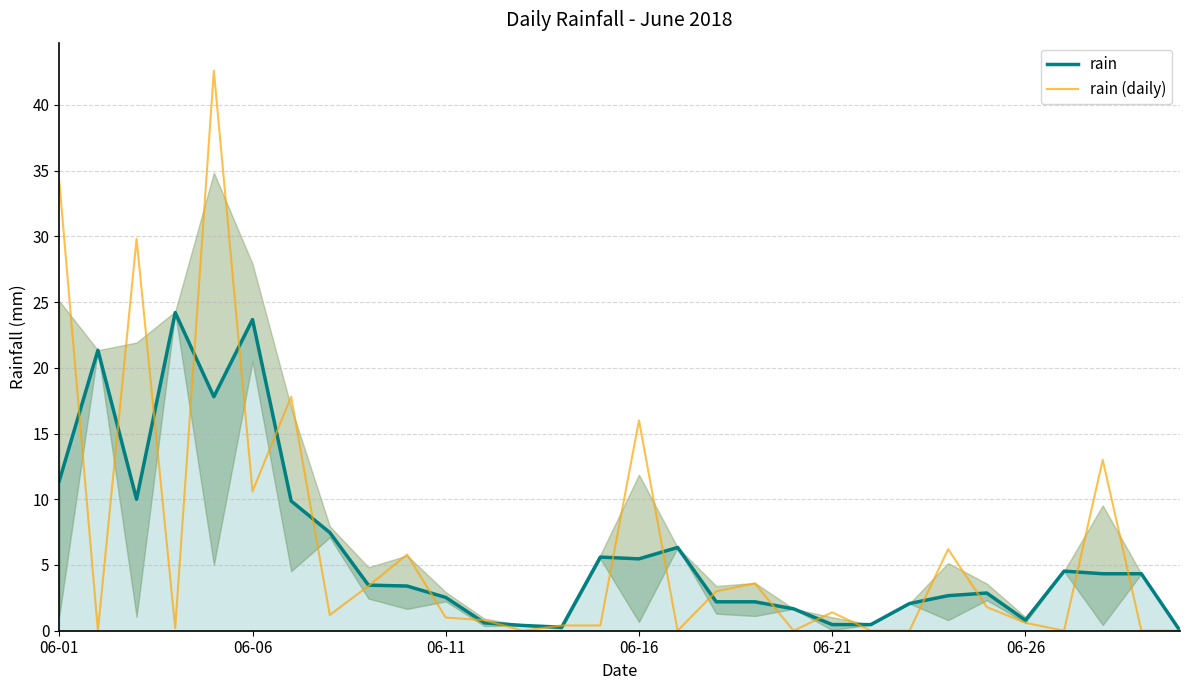

What is the highest value of the rain (daily) series?

42.6